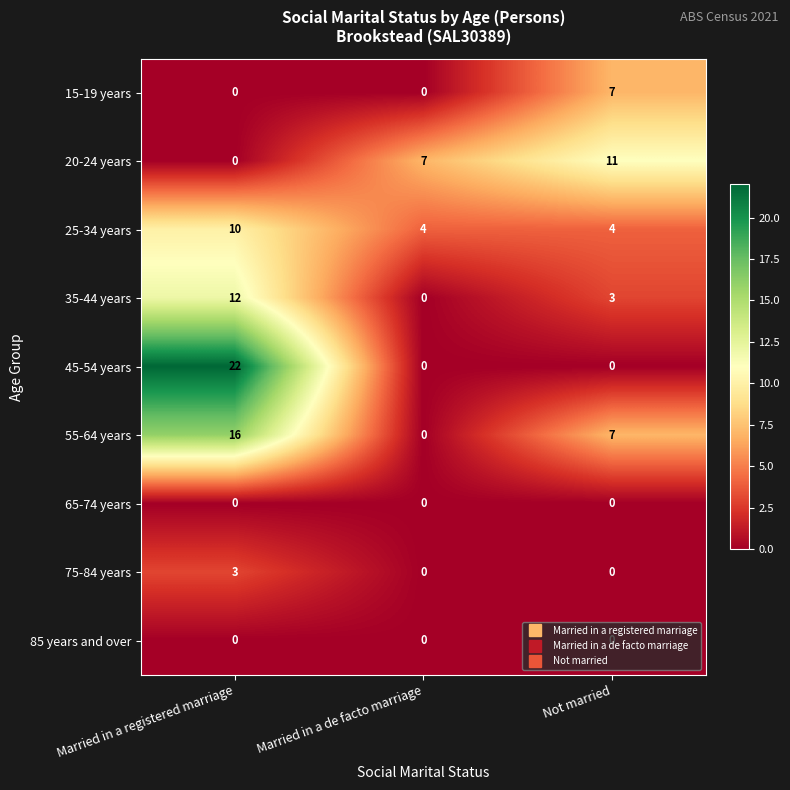

What is the difference between the highest and lowest values at Married in a registered marriage?

22